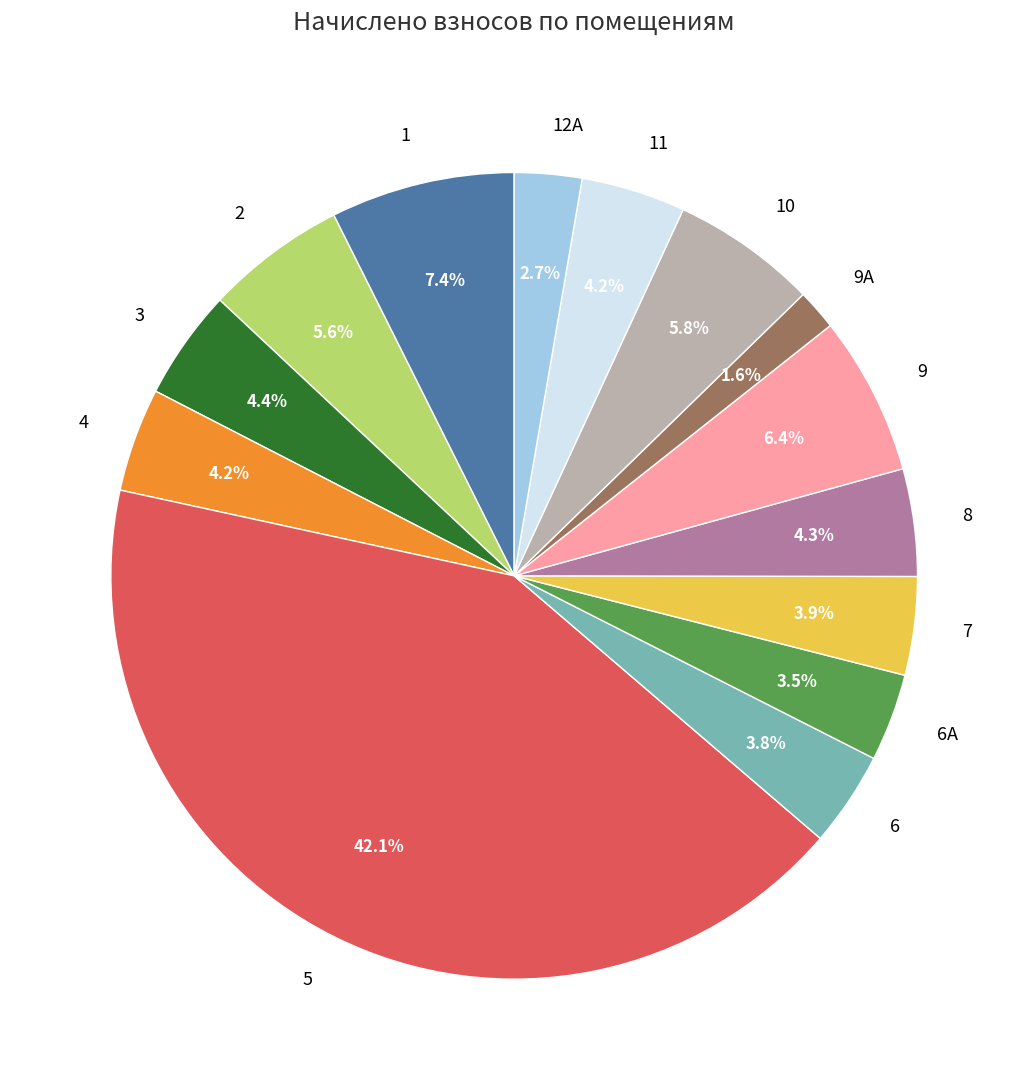

What portion of the pie excludes 9А?

98.4%